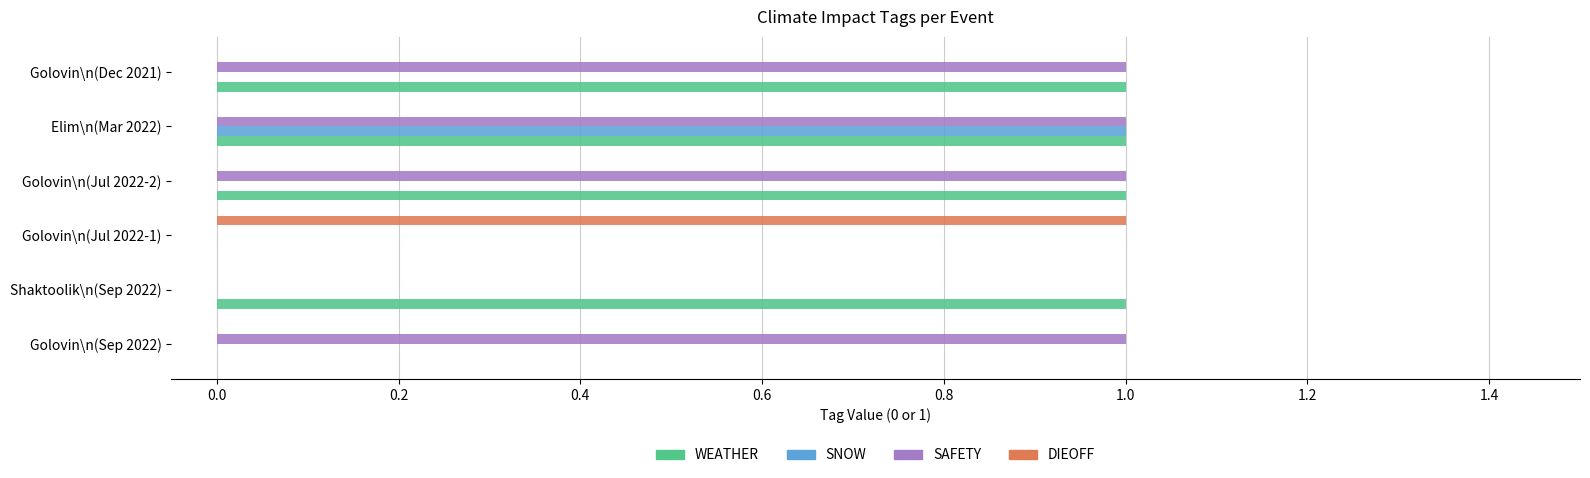

Is it true that DIEOFF equals 1 at Golovin\n(Jul 2022-2)?

False